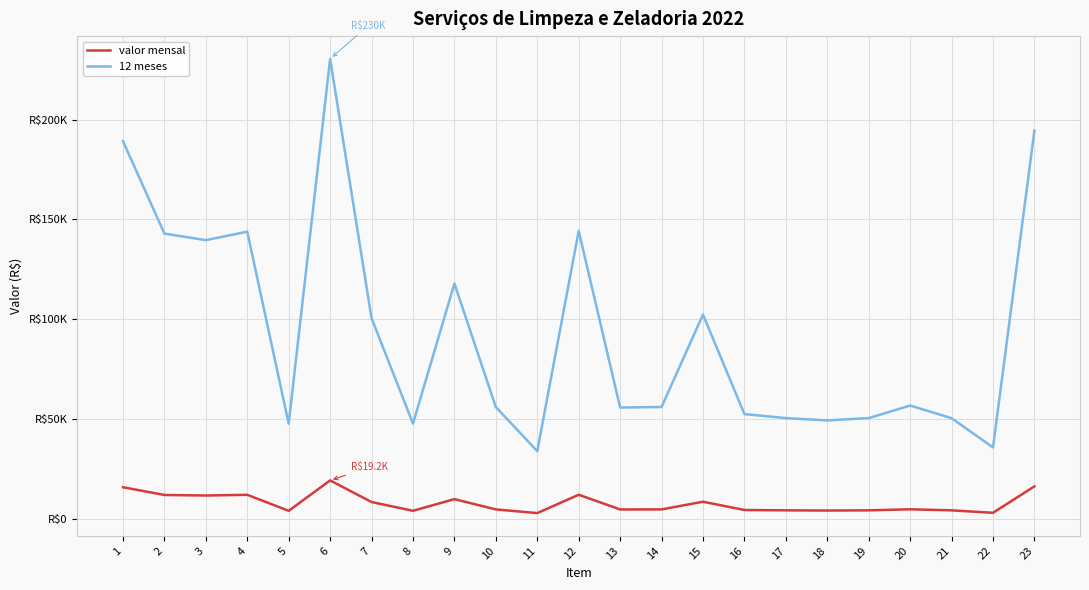

Is this an area chart (filled region under the line)?

No